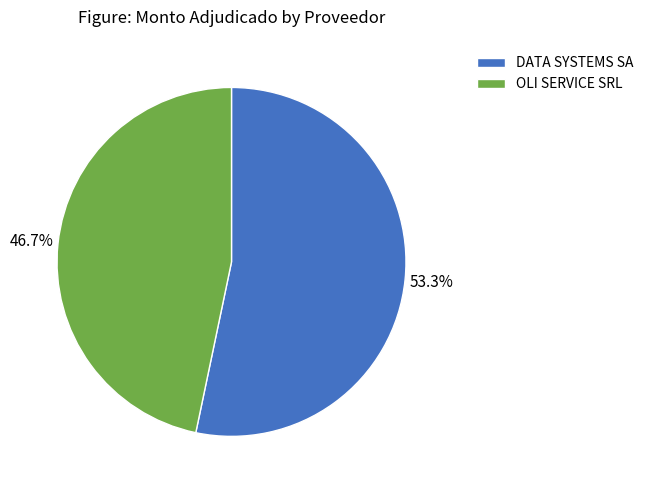

What is the ratio of the value at OLI SERVICE SRL to the value at DATA SYSTEMS SA?

0.9